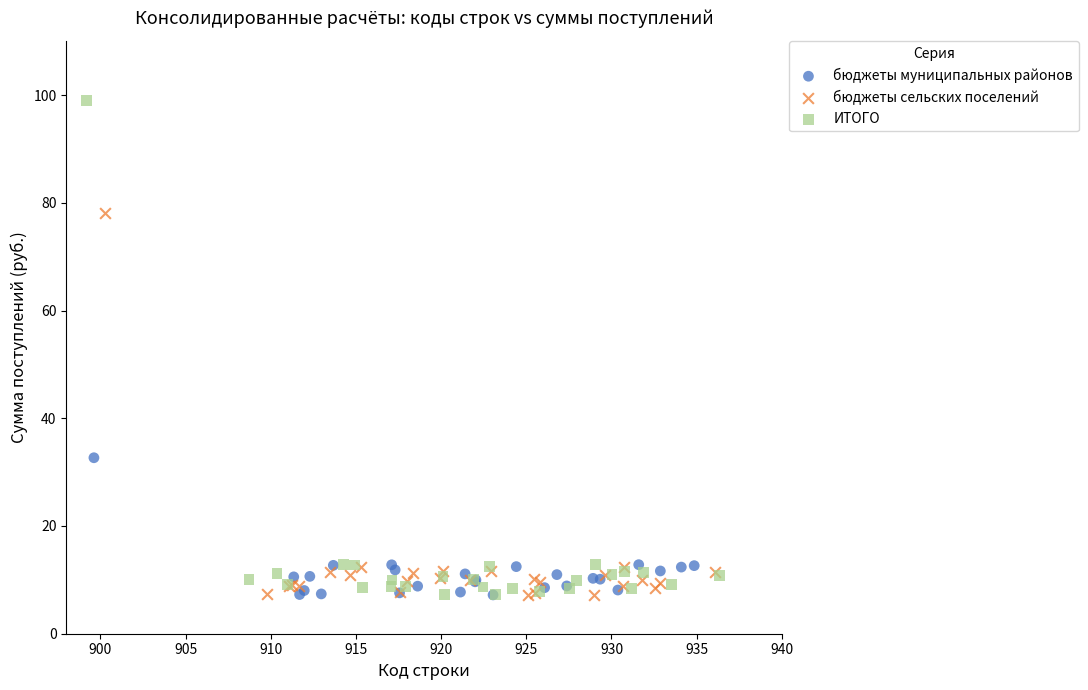

Which series has the largest Y range (max minus min)?

ИТОГО